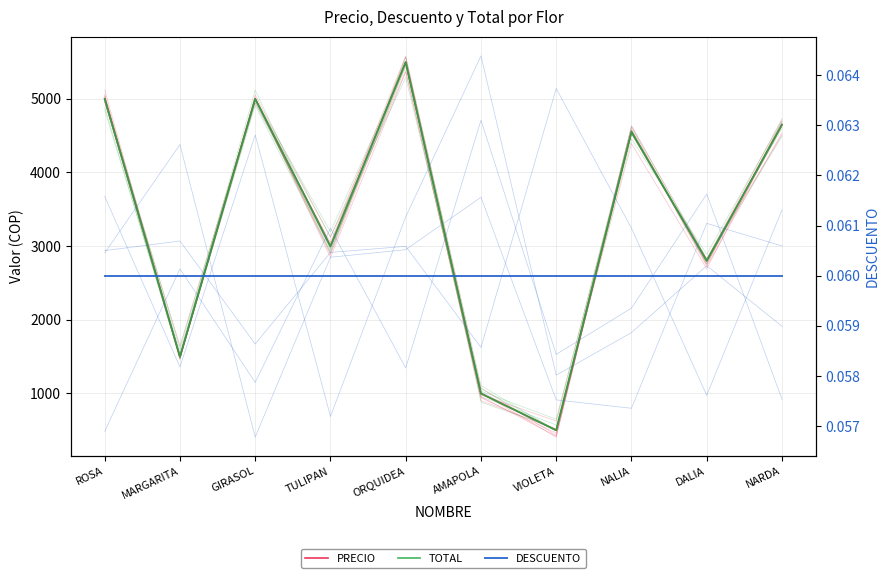

The value of DESCUENTO at ROSA is 0.0. True or false?

False